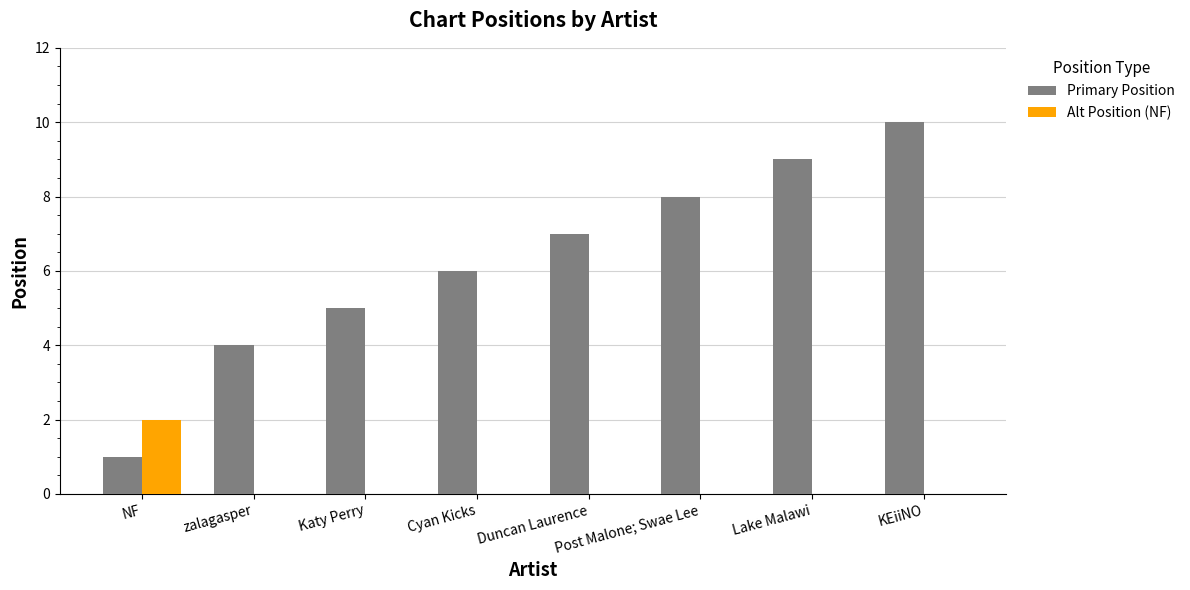

At which category is the sum across all series the highest?

KEiiNO